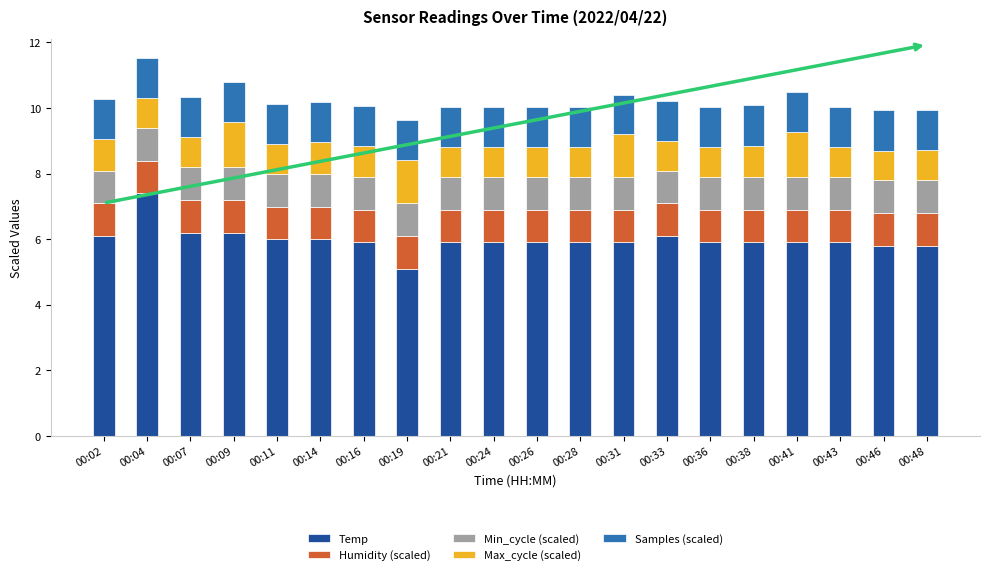

What is the difference between the Temp values at 00:38 and 00:07?

0.3